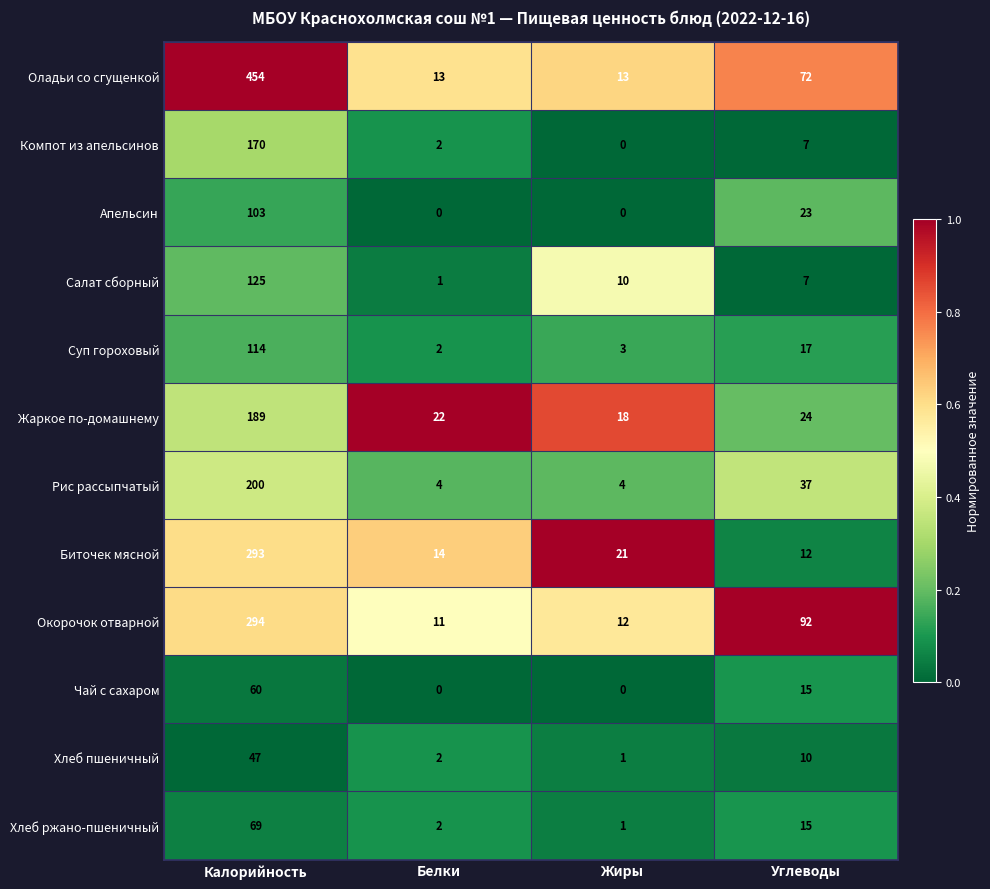

What is the greatest value displayed?

454